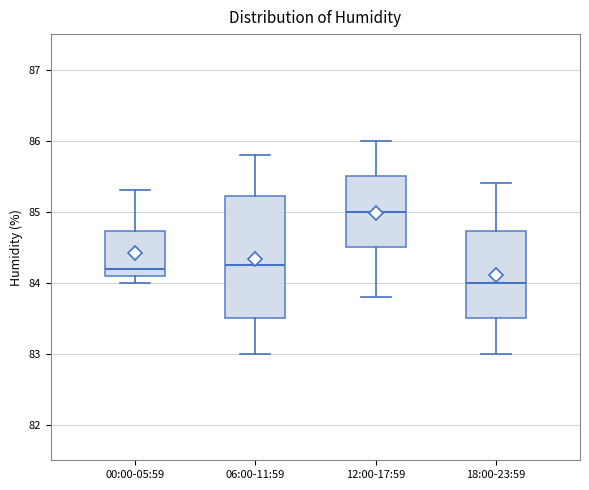

Which box is the tallest, from its lower edge to its upper edge?

06:00-11:59